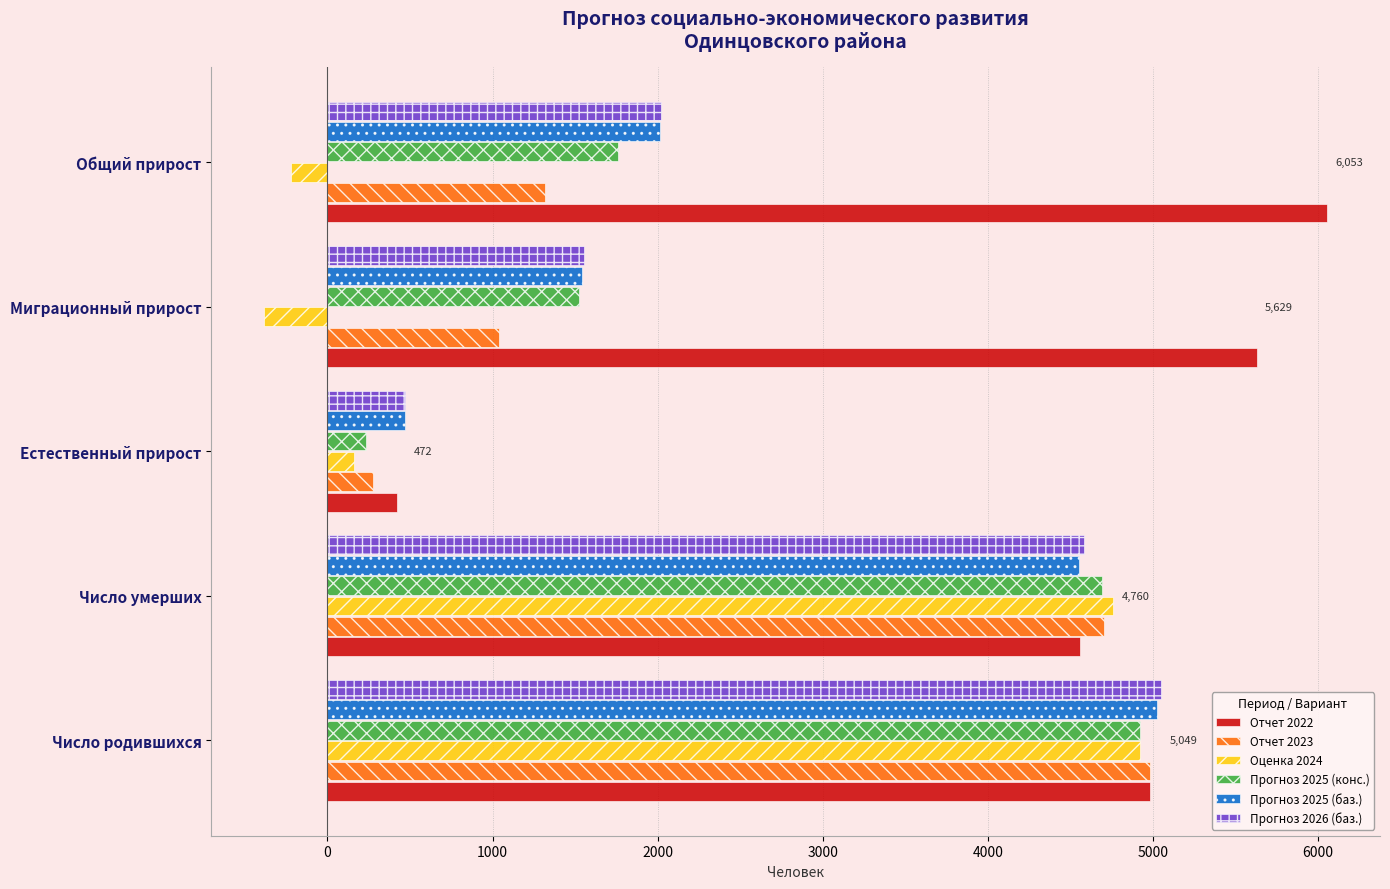

Between Число умерших and Миграционный прирост, which series saw the biggest shift?

Оценка 2024